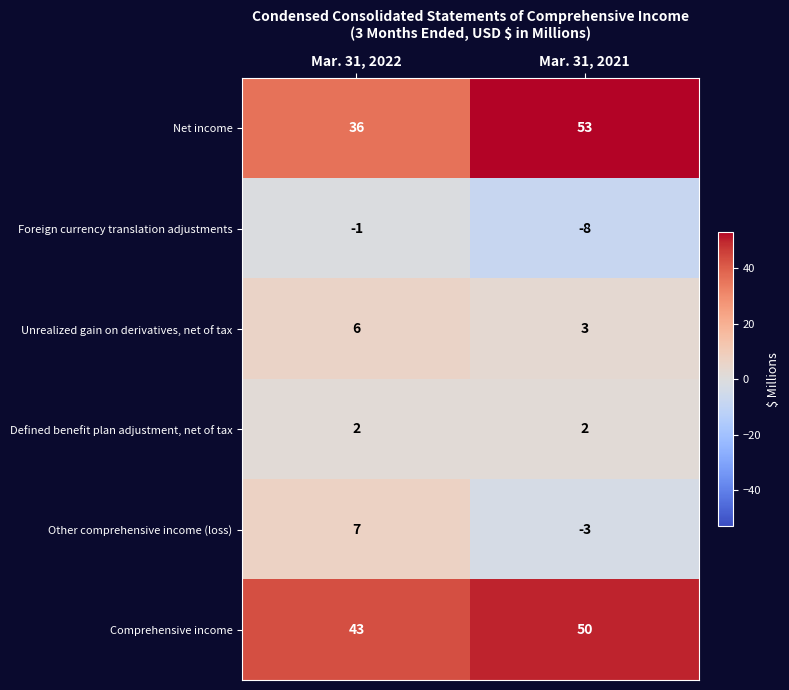

Is it true that Comprehensive income equals 16 at Mar. 31, 2021?

False